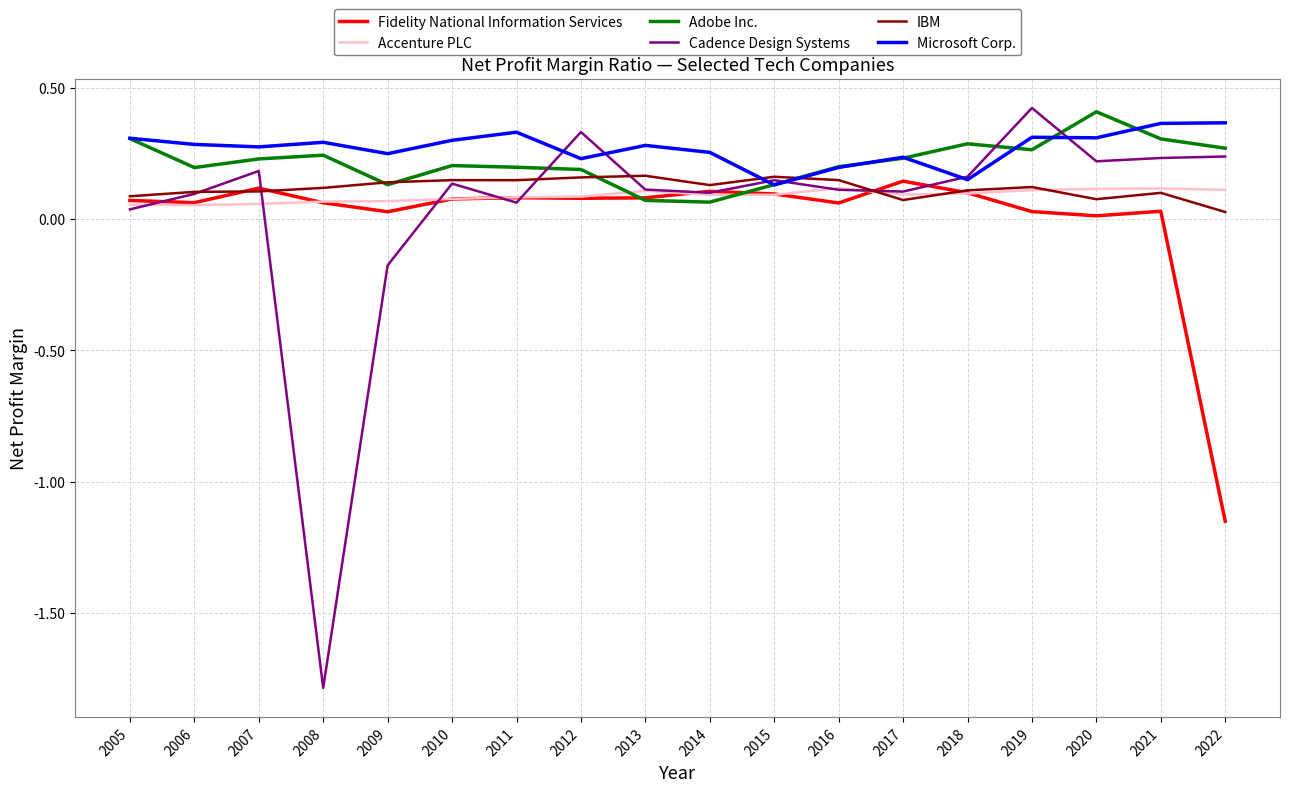

Which series has the largest range (max minus min)?

Cadence Design Systems